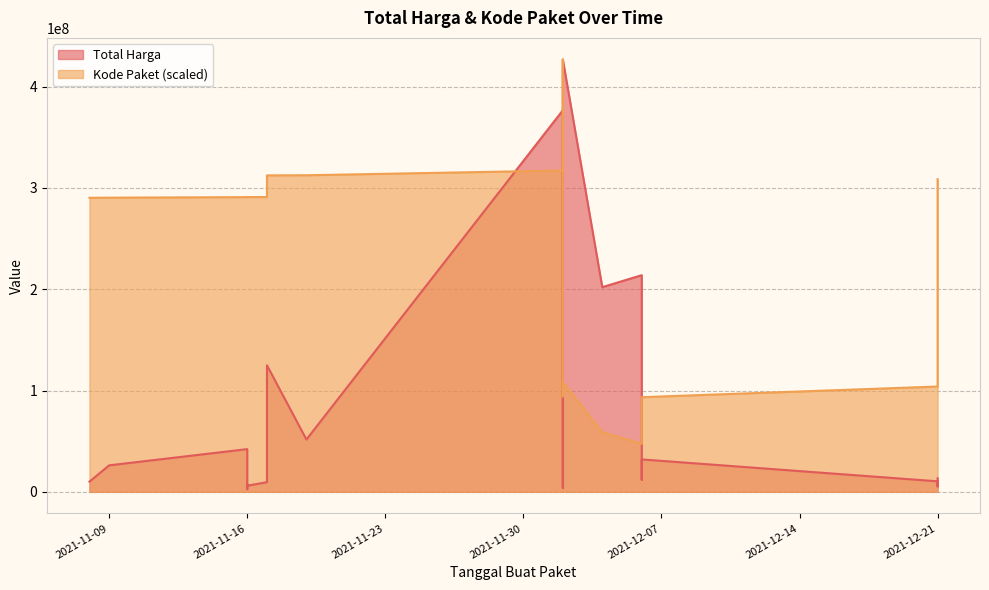

What is the value of the Kode Paket point at the 18th from the left?

47450037.2